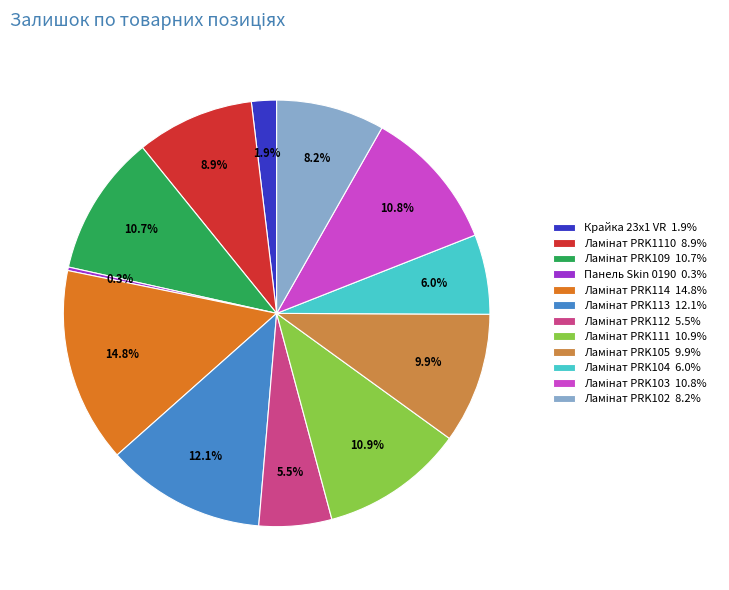

Does any single category account for the majority?

No